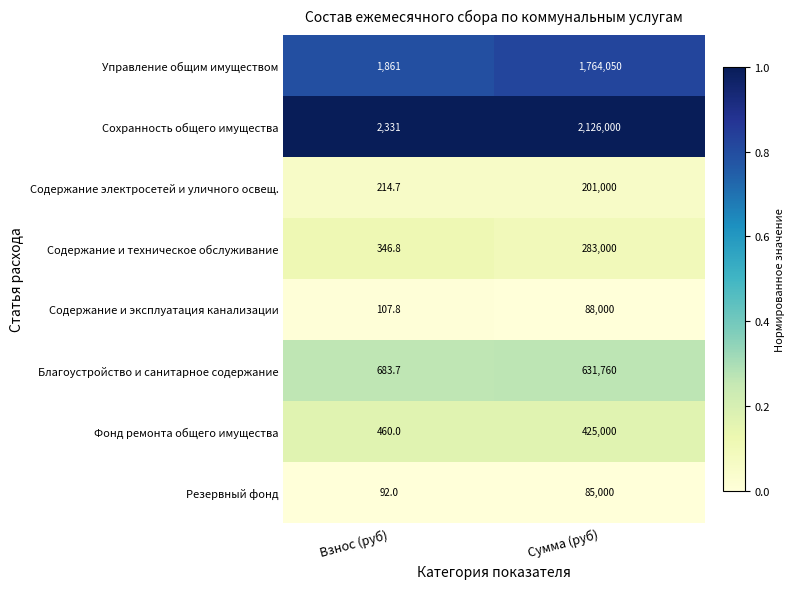

Where is Фонд ремонта общего имущества nearest to the value 212730?

Взнос (руб)